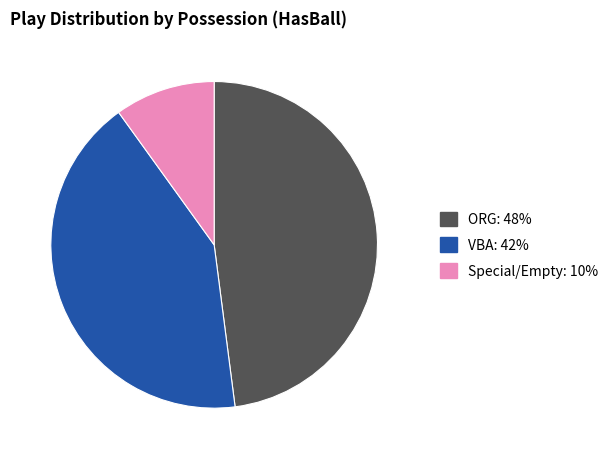

Is there any slice that represents more than half of the pie?

No